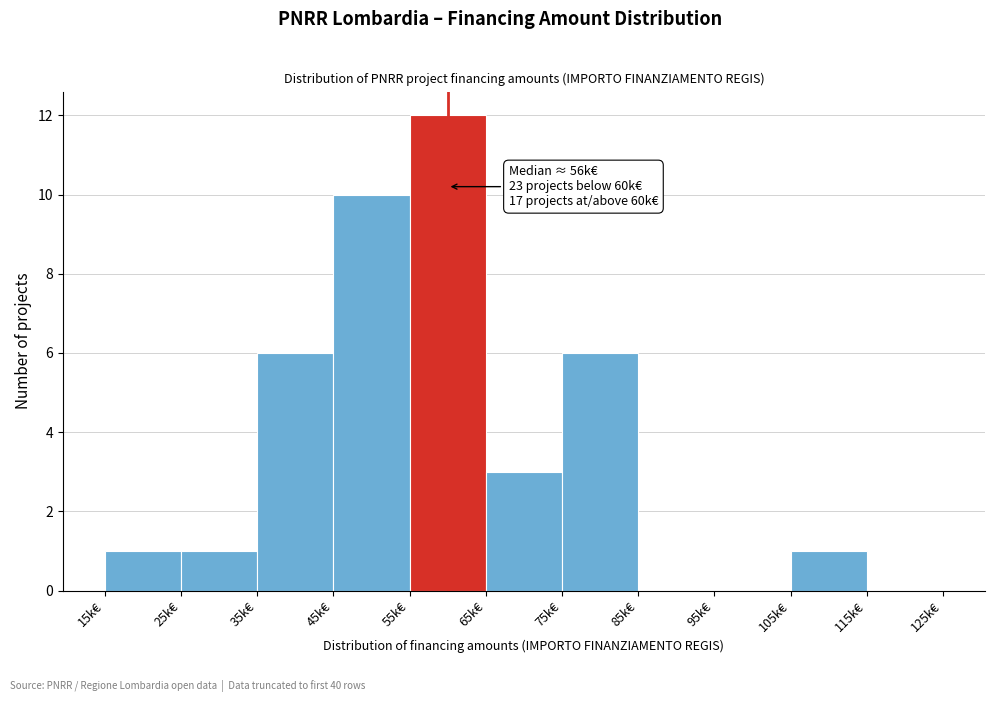

Reading right to left, extract all data points from this chart.

115k€=0	105k€=1	95k€=0	85k€=0	75k€=6	65k€=3	55k€=12	45k€=10	35k€=6	25k€=1	15k€=1